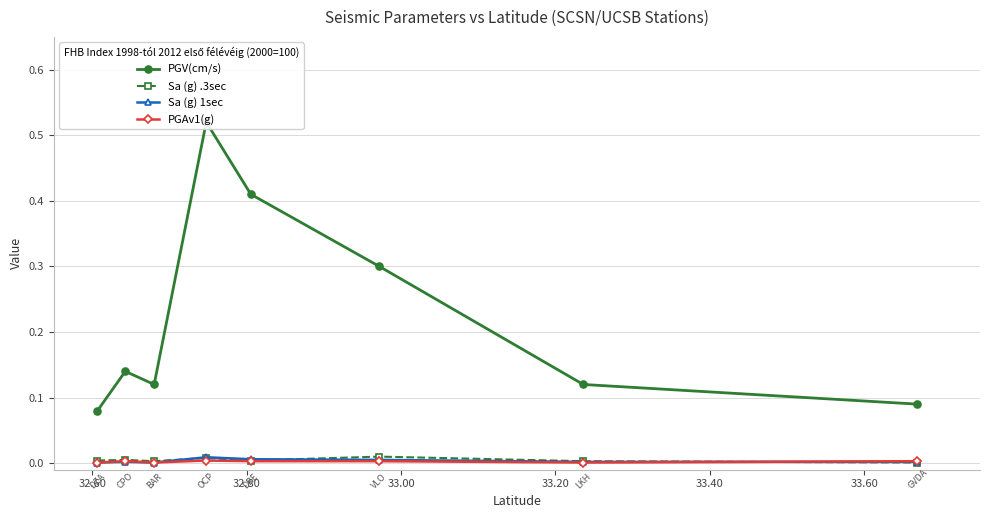

List the series in order of their peak value, lowest first.

PGAv1(g), Sa (g) 1sec, Sa (g) .3sec, PGV(cm/s)